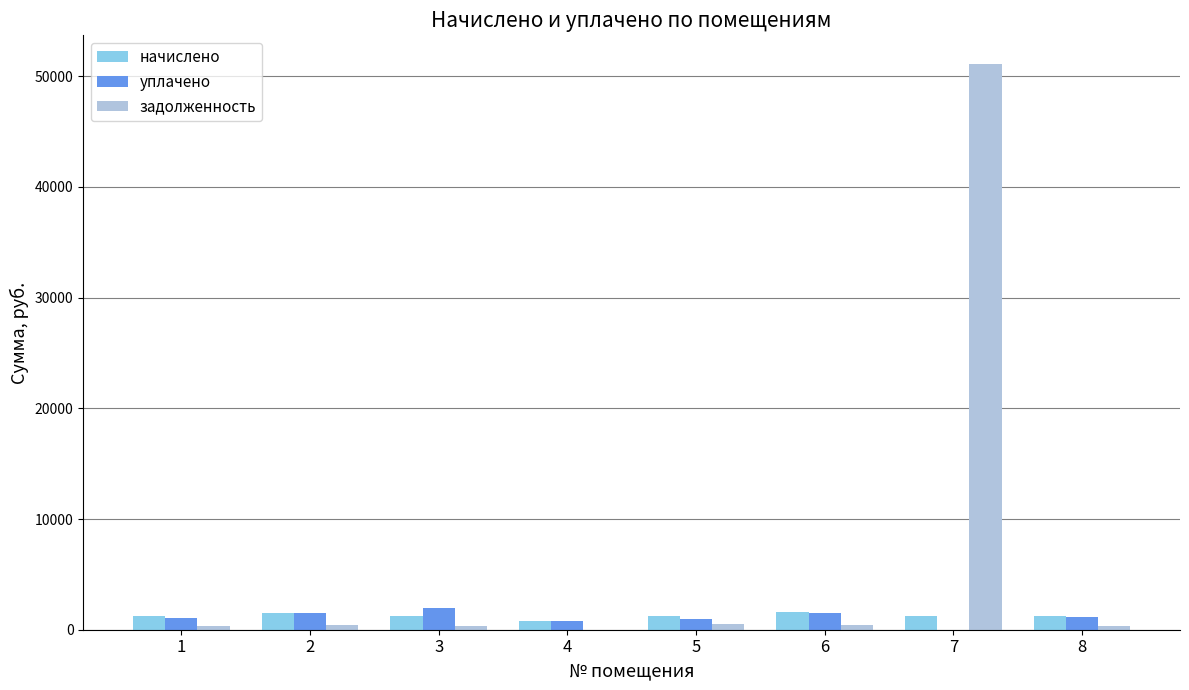

Which series has the widest spread of values?

задолженность